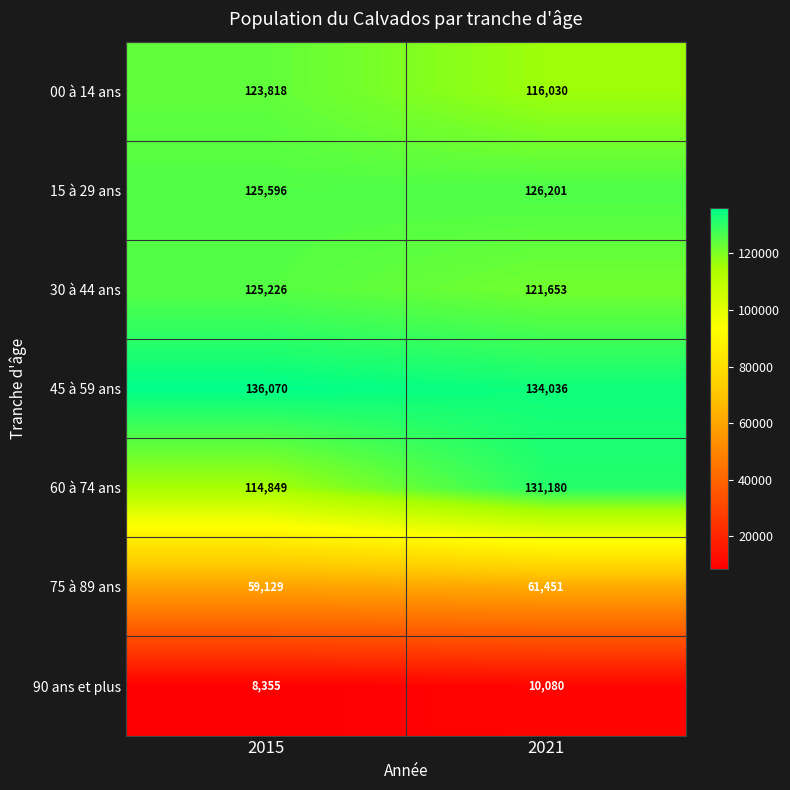

What is the total value across all series at 2021?

700631